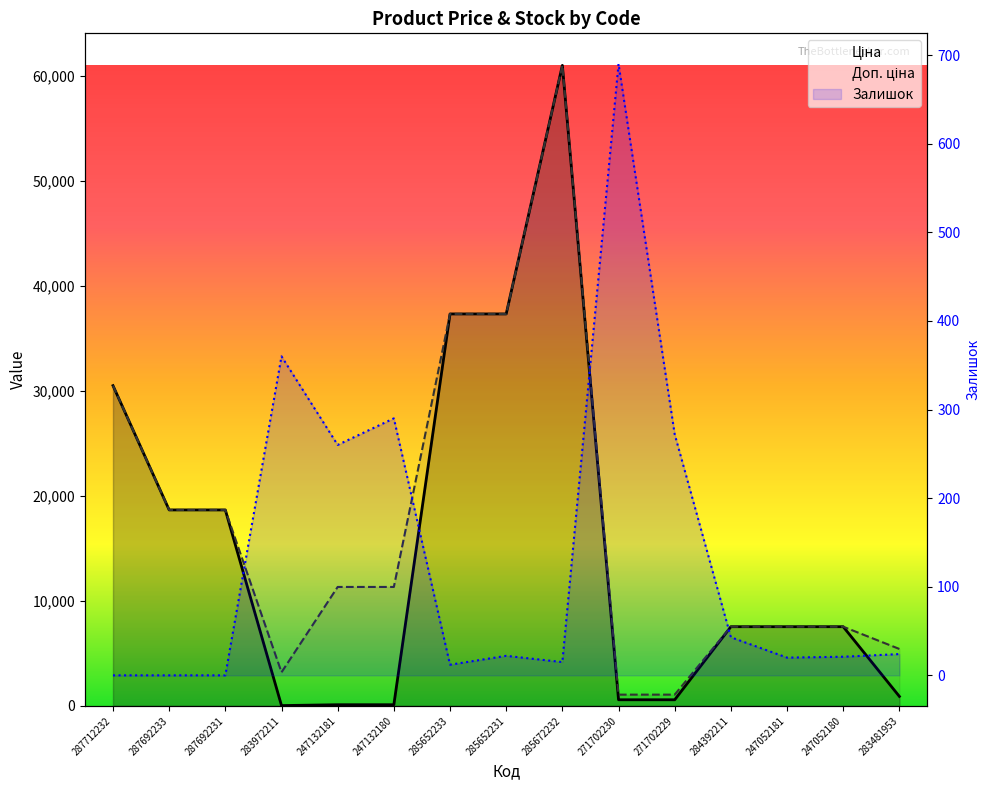

How many lines are shown in the chart?

3